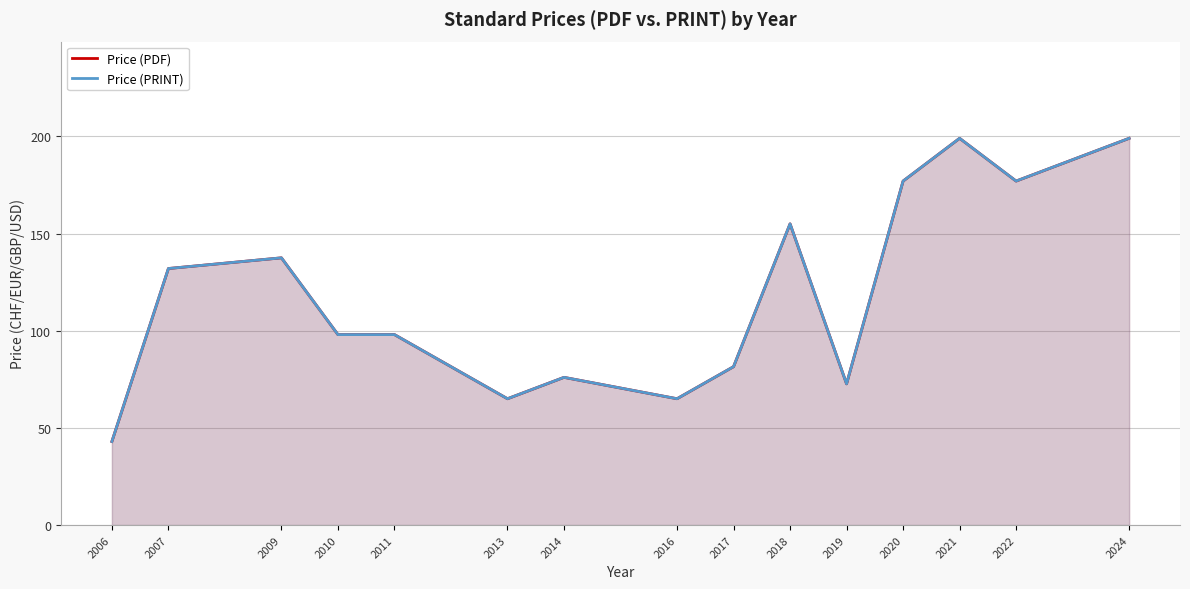

At how many categories does at least one series exceed 155?

4